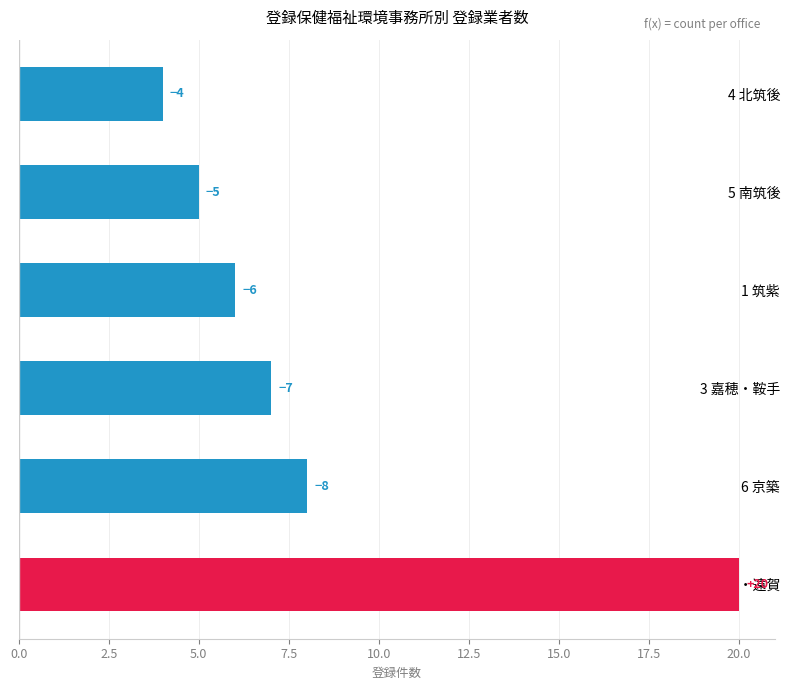

What is the minimum value shown in the chart?

4